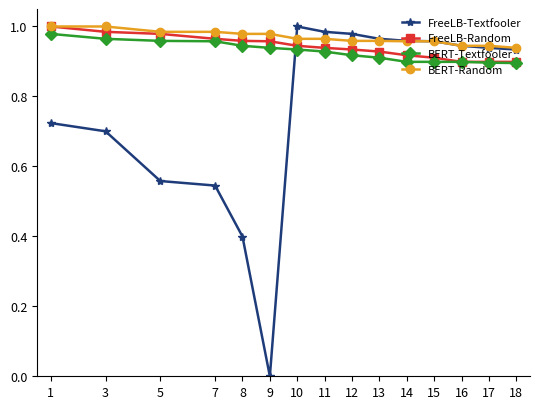

True or false: FreeLB-Textfooler and FreeLB-Random cross at least once.

True